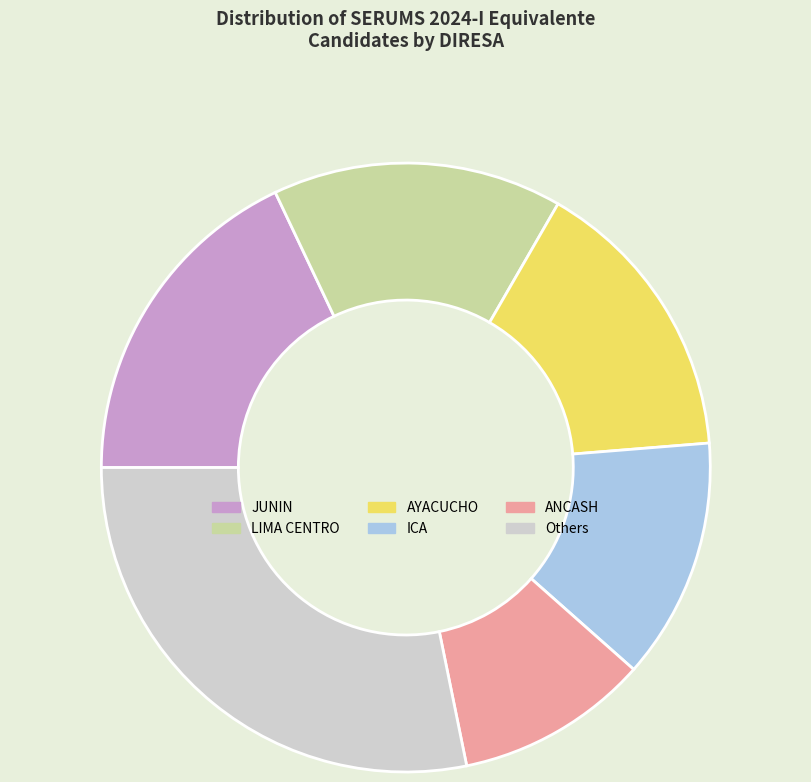

Count the number of slices in the pie.

6